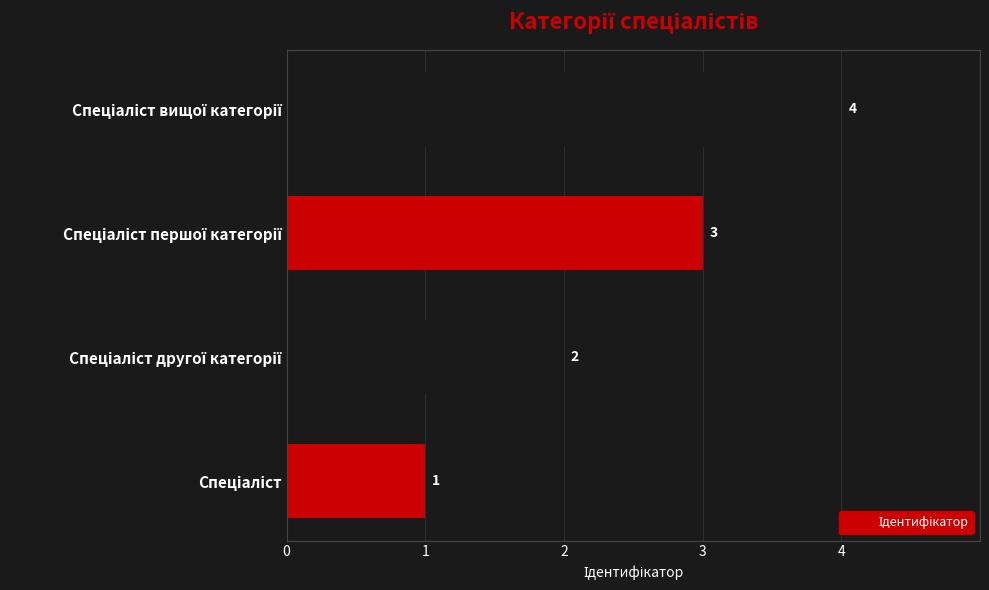

How many values are between 2 and 4?

3